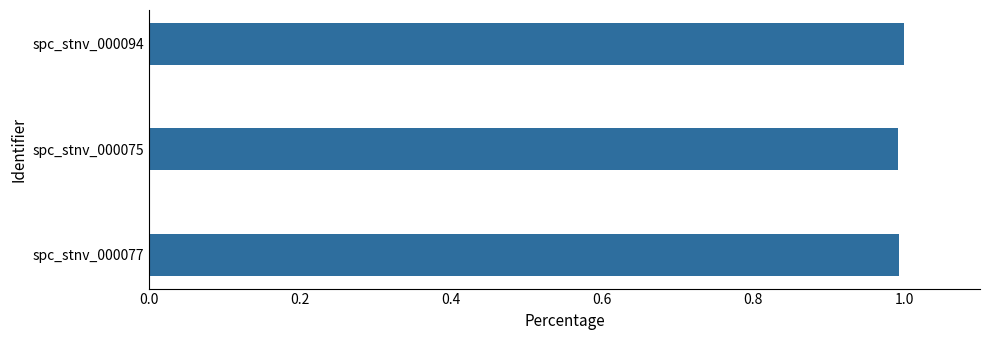

Is it true that the value at spc_stnv_000075 is 1.0?

True